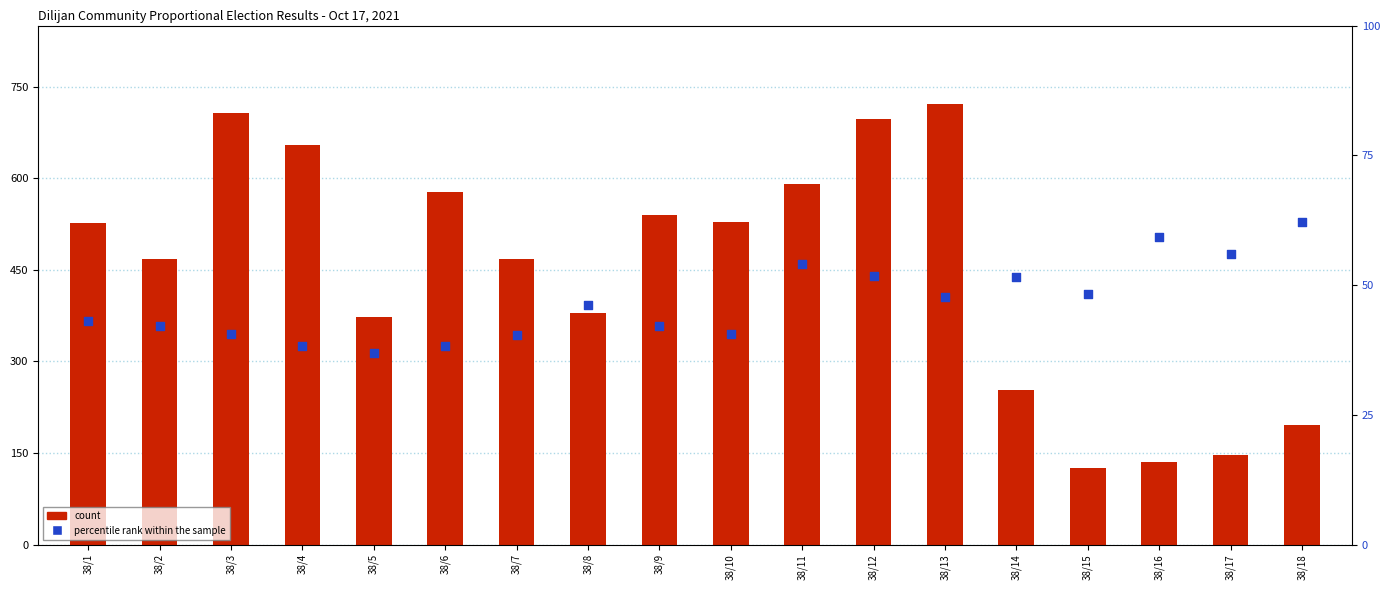

What is the total value across all series at 38/7?

507.3